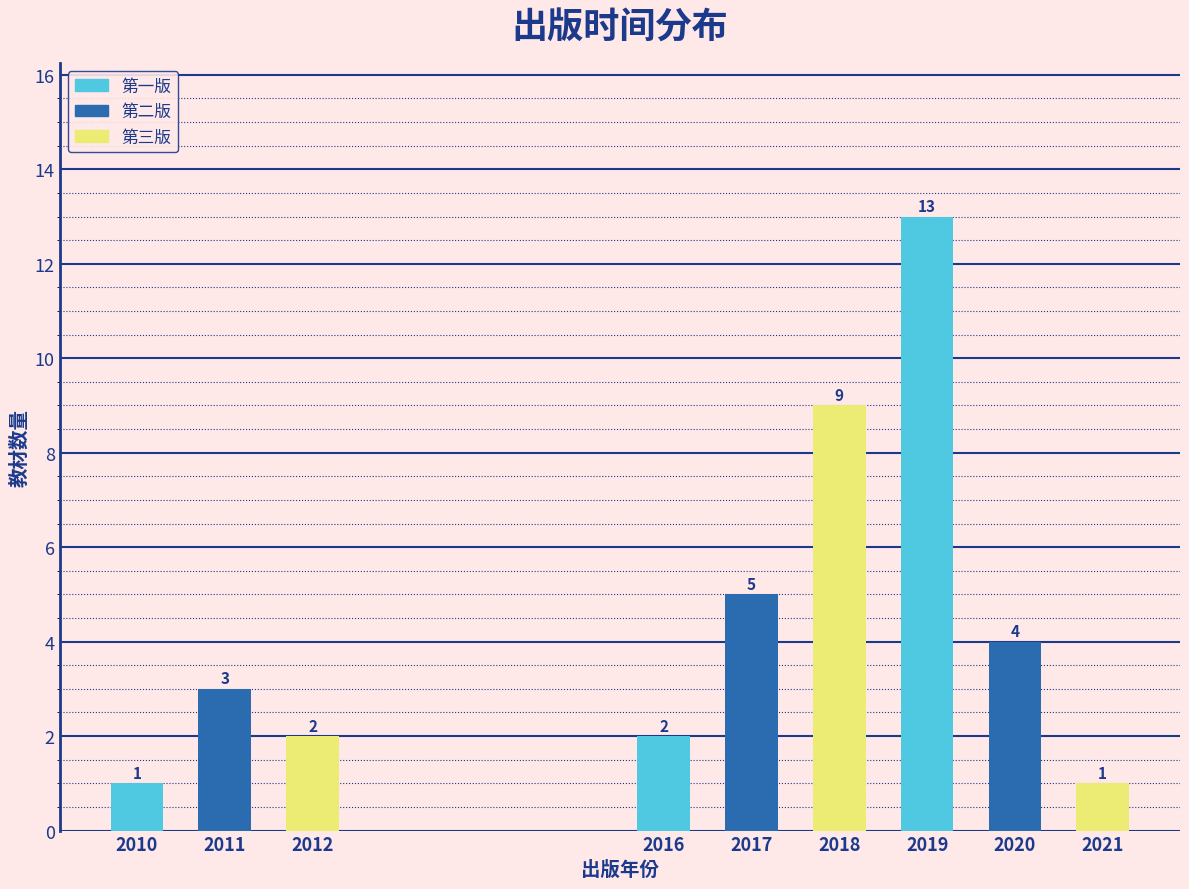

Reading left to right, what are all the values shown in this chart?

2010=1	2011=3	2012=2	2016=2	2017=5	2018=9	2019=13	2020=4	2021=1